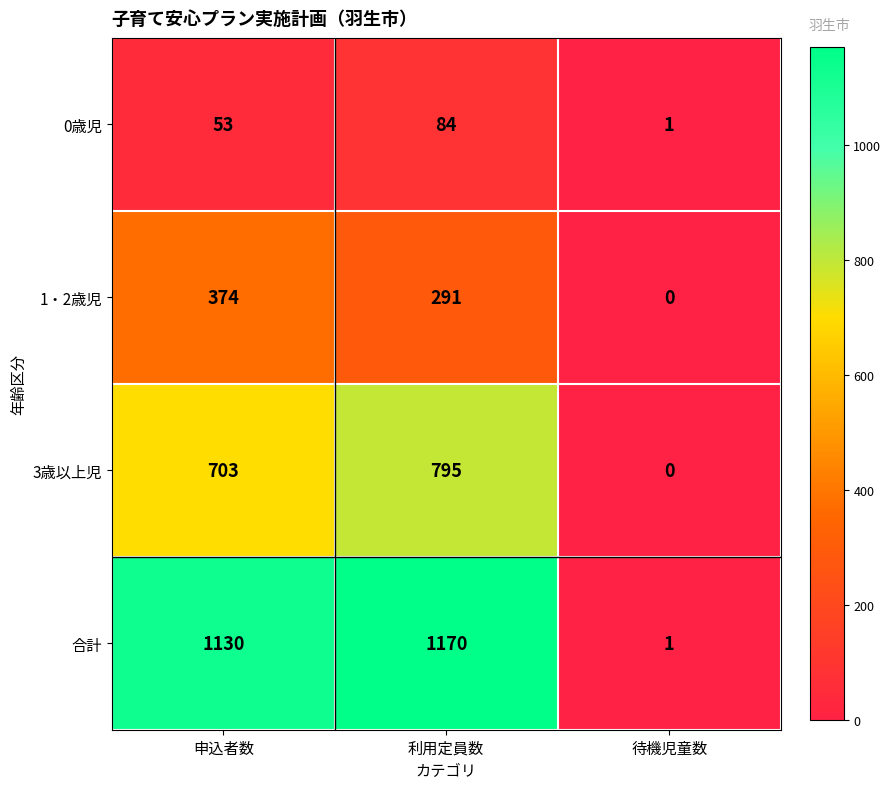

The 3歳以上児 series shows 392 at 利用定員数. True or false?

False